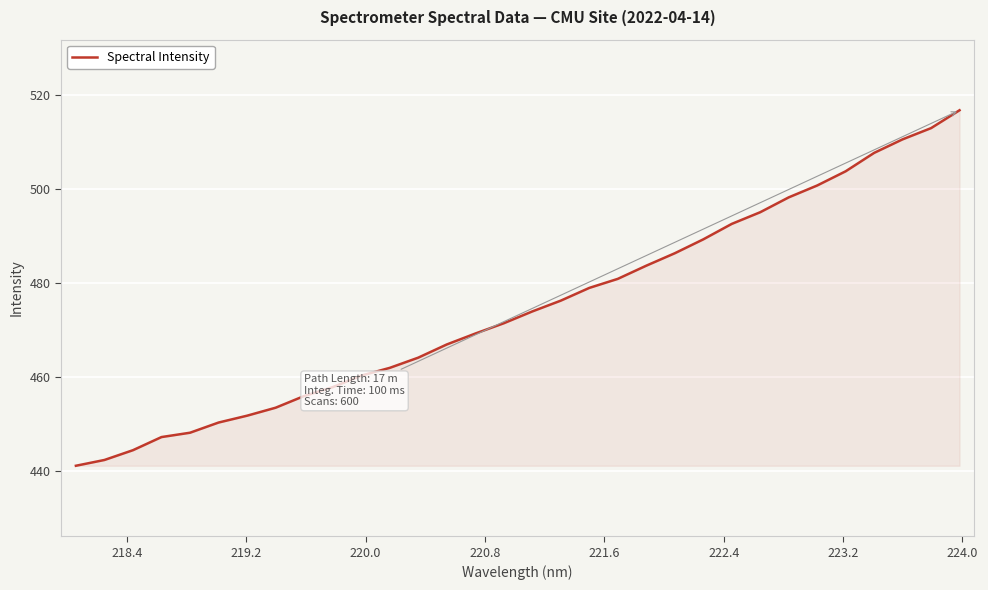

What is the difference between the maximum and minimum values?

75.6